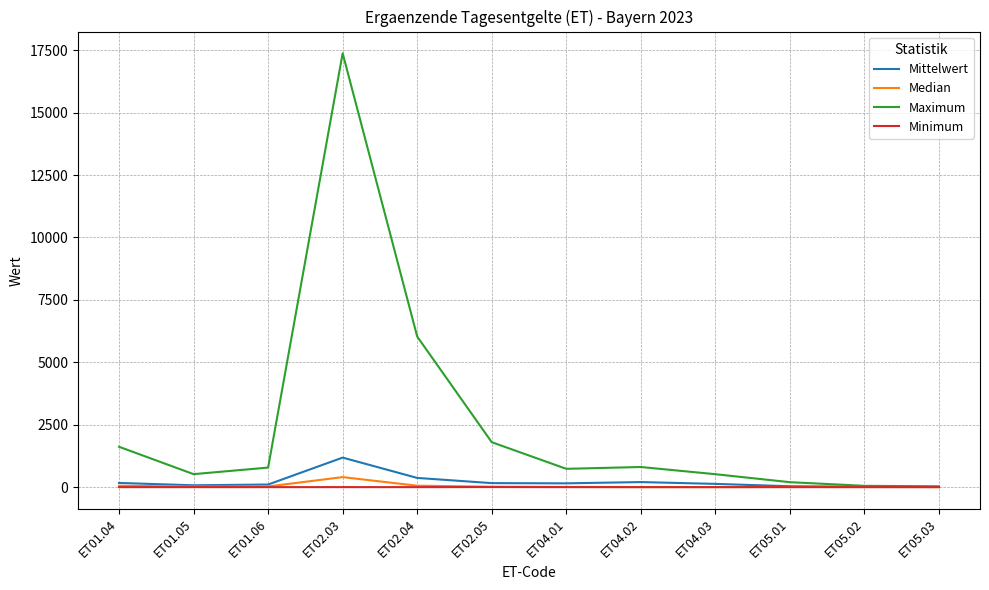

At which category is the sum across all series the highest?

ET02.03